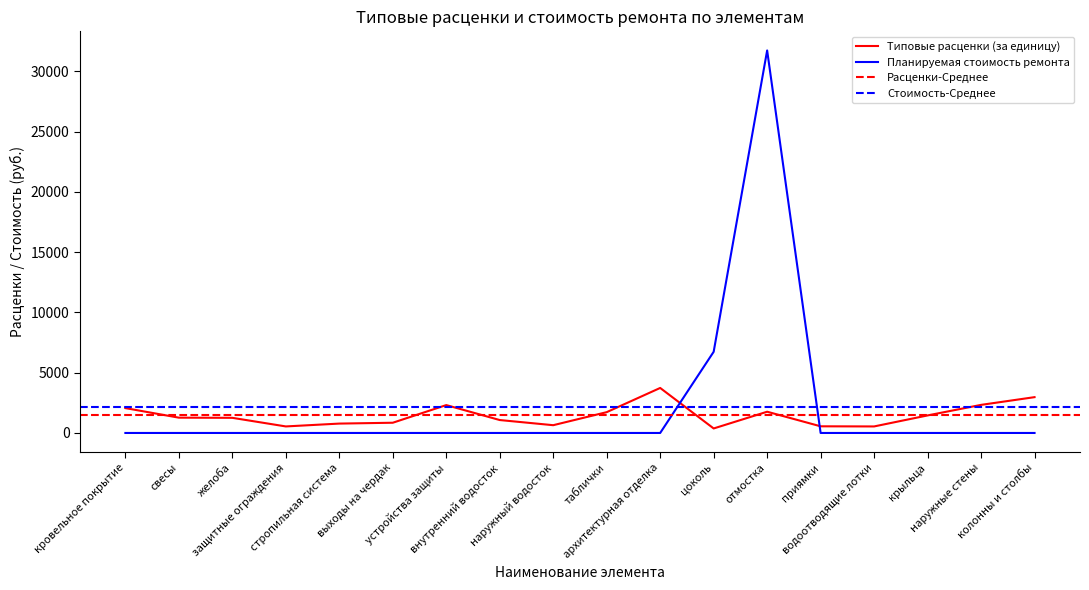

How many data points in Типовые расценки (за единицу) are above 1269?

9